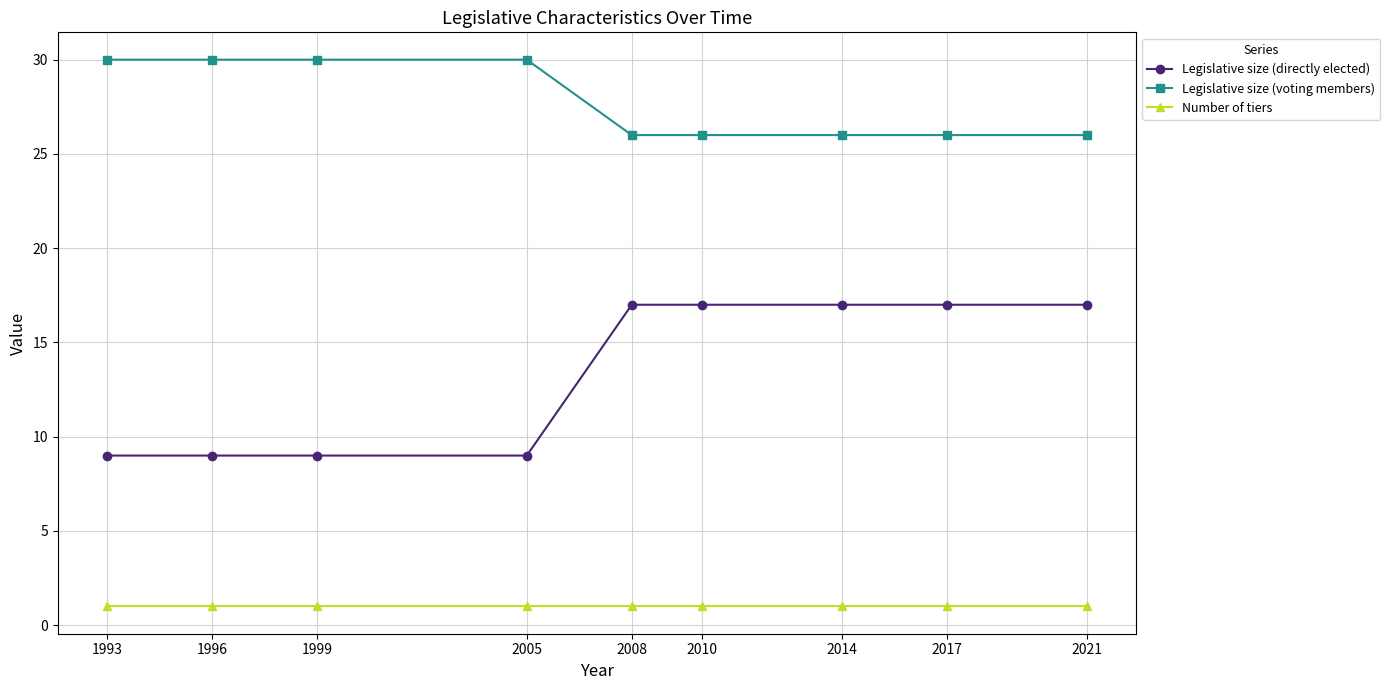

What is the minimum value for Legislative size (voting members)?

26